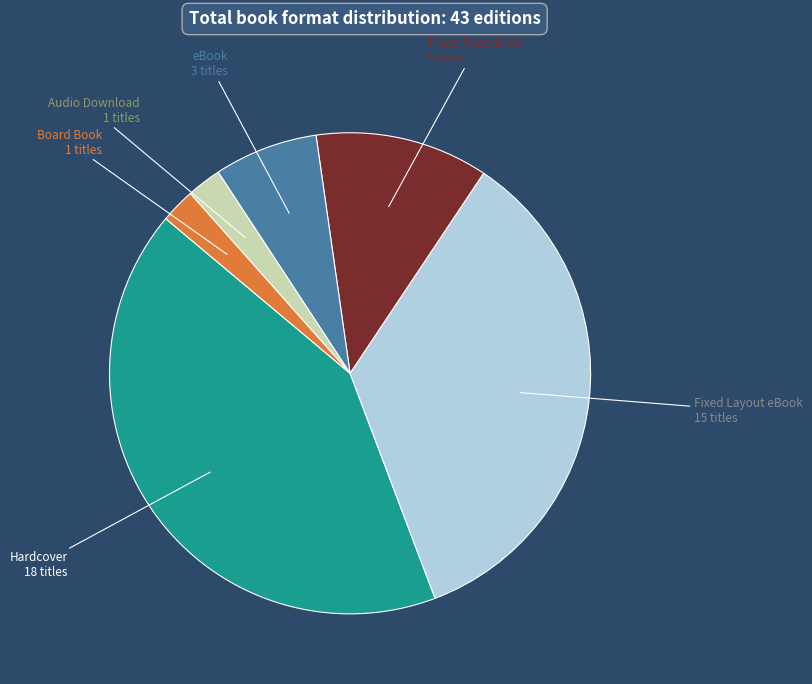

Does eBook represent more than half of the total?

No